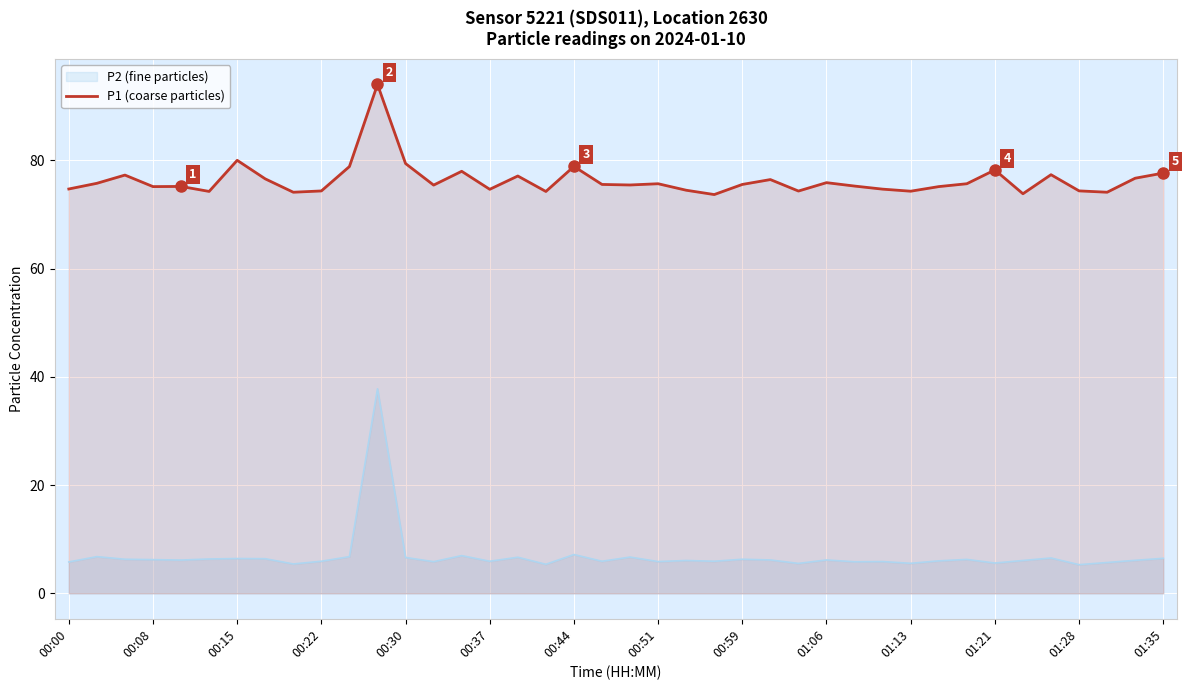

What is the sum of all values?

3053.1